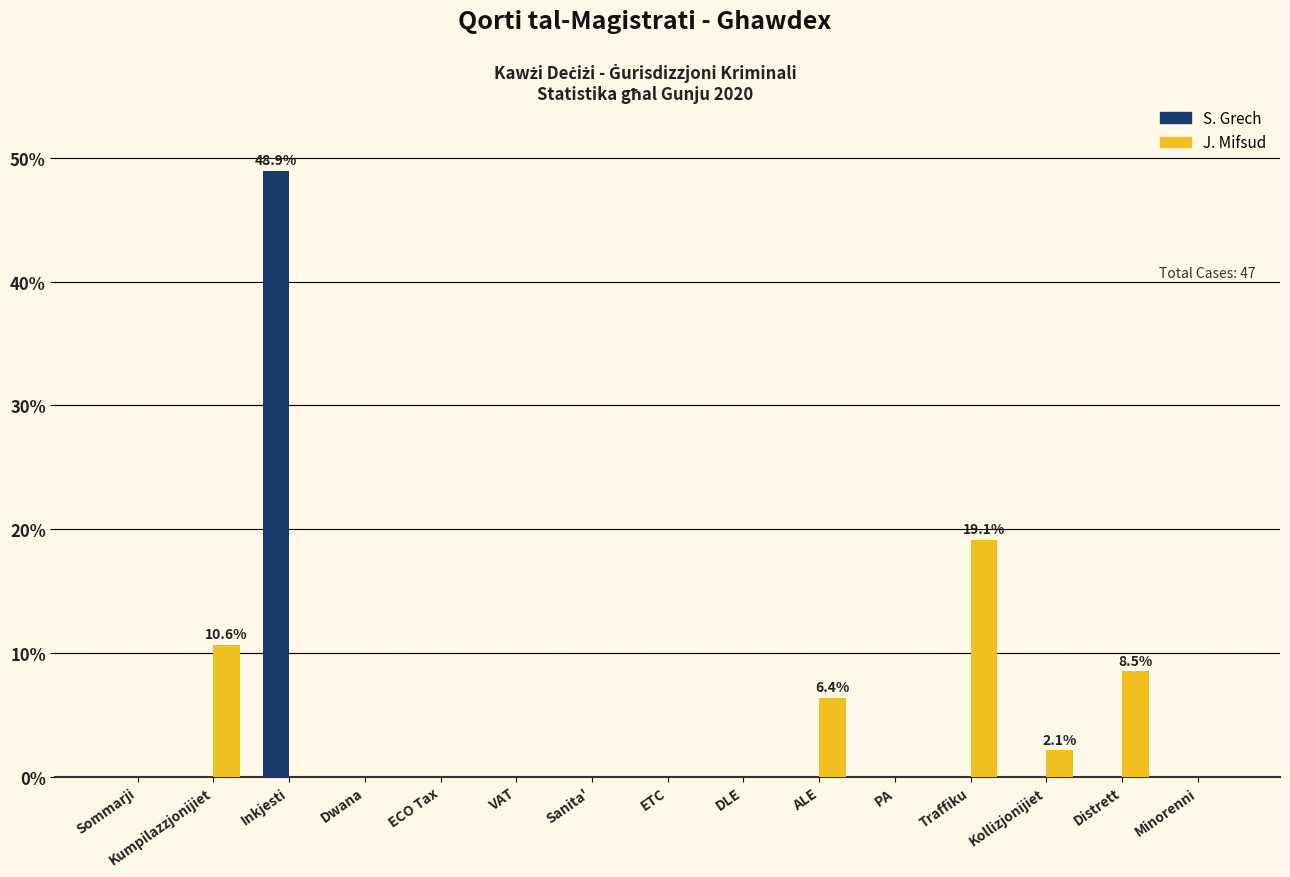

At which category is the sum across all series the highest?

Inkjesti